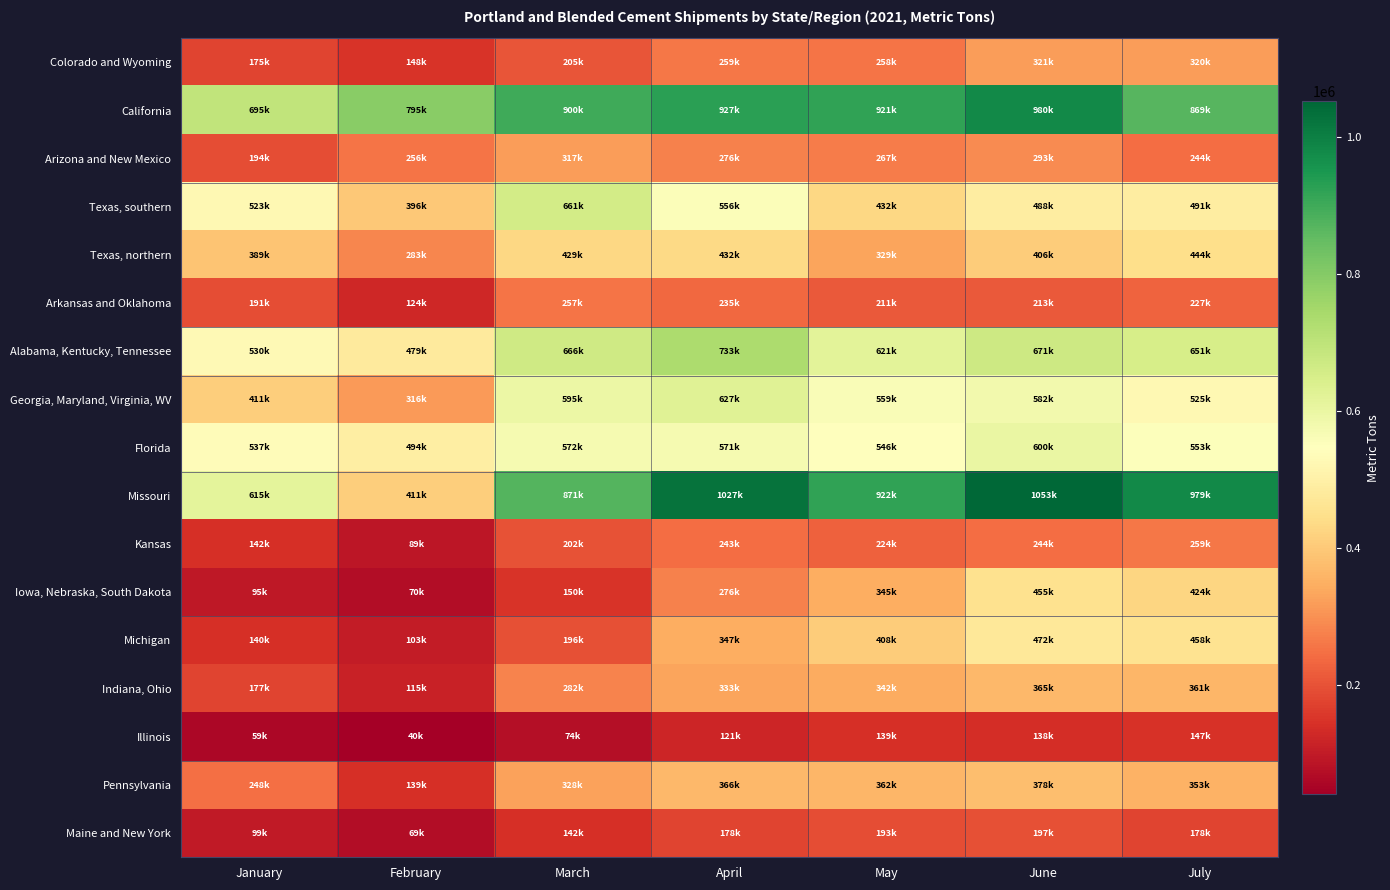

Reading left to right, extract all data points from this chart.

Maine and New York: January=98620	February=69289	March=141626	April=177524	May=193034	June=197238	July=178106
Pennsylvania: January=248382	February=139226	March=328466	April=366130	May=362462	June=377813	July=353459
Illinois: January=58915	February=40299	March=74137	April=120721	May=139251	June=137586	July=146768
Indiana, Ohio: January=177421	February=114696	March=281533	April=332602	May=341699	June=365314	July=360935
Michigan: January=139907	February=103103	March=195672	April=346662	May=407590	June=471932	July=458147
Iowa, Nebraska, South Dakota: January=95351	February=70277	March=150245	April=276346	May=345001	June=454857	July=424411
Kansas: January=141836	February=88817	March=202359	April=243315	May=224315	June=243729	July=258597
Missouri: January=615022	February=411191	March=871420	April=1027430	May=922159	June=1052776	July=979134
Florida: January=537404	February=493636	March=571858	April=570829	May=546130	June=600001	July=552769
Georgia, Maryland, Virginia, WV: January=410890	February=315649	March=595132	April=626850	May=559474	June=582004	July=524747
Alabama, Kentucky, Tennessee: January=529520	February=479363	March=666003	April=732576	May=620996	June=670854	July=650588
Arkansas and Oklahoma: January=191330	February=124390	March=256872	April=234719	May=210596	June=213469	July=227080
Texas, northern: January=388848	February=283096	March=428844	April=432264	May=329448	June=406003	July=444130
Texas, southern: January=523450	February=396260	March=660968	April=555565	May=431646	June=488361	July=490680
Arizona and New Mexico: January=193678	February=255698	March=317154	April=275508	May=266670	June=292849	July=243659
California: January=694923	February=795358	March=900203	April=926540	May=920728	June=979750	July=869410
Colorado and Wyoming: January=174883	February=147652	March=204716	April=258522	May=257727	June=320741	July=320248